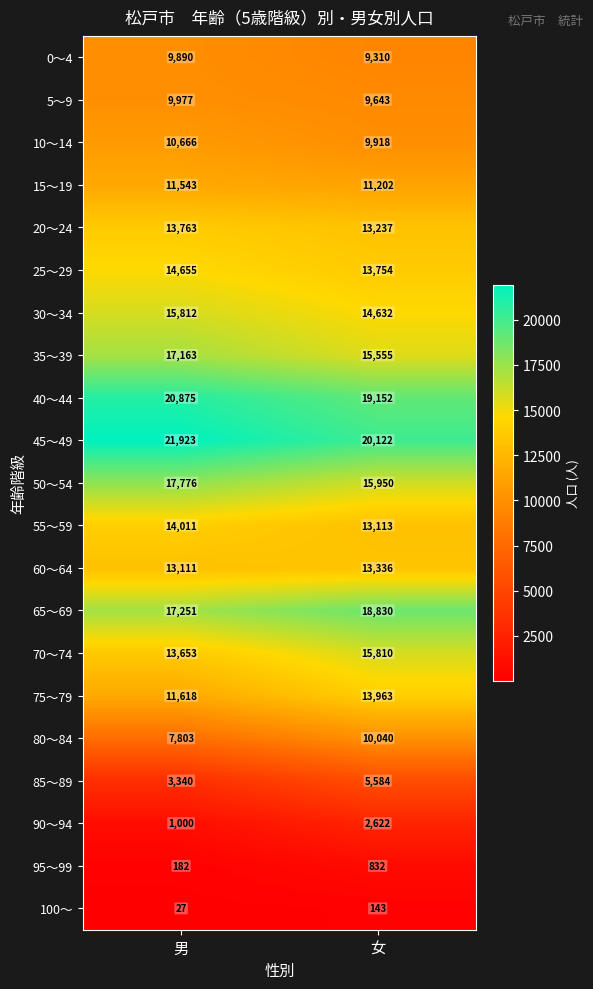

Which label corresponds to the largest value in the chart?

男